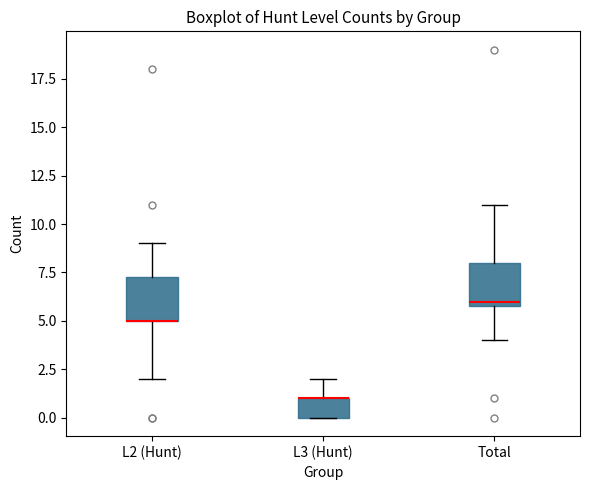

Reading left to right, transcribe this box plot: for each box, give where its median line is, the range the box spans, and where its two whiskers end, as read against the y-axis. The values are not printed on the chart, so give them approximately, as read against the axis.

L2 (Hunt): median 5.0 (drawn on the box's lower edge), box 5.0 to 7.5, whiskers 2.0 to 9.0
L3 (Hunt): median 1.0 (drawn on the box's upper edge), box 0.0 to 1.0, whiskers 0.0 to 2.0
Total: median 6.0 (just above the box's lower edge), box 6.0 to 8.0, whiskers 4.0 to 11.0